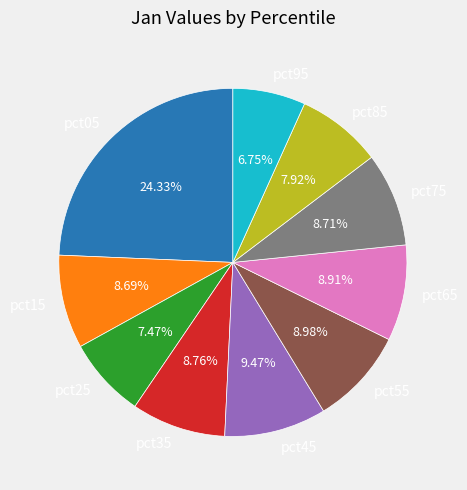

How many slices are in this pie chart?

10